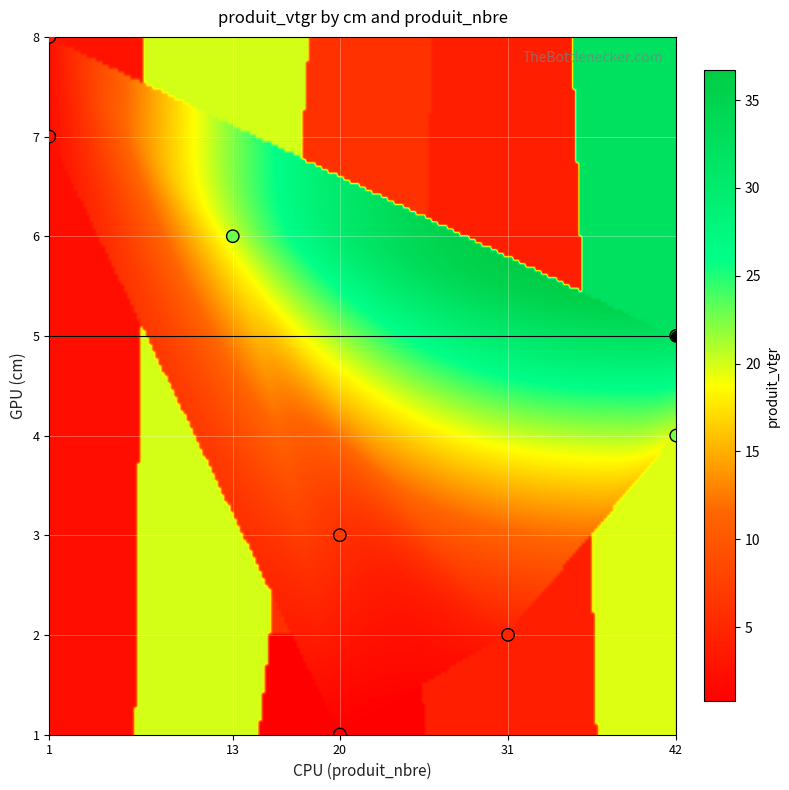

What is the range of X values (max minus min)?

41